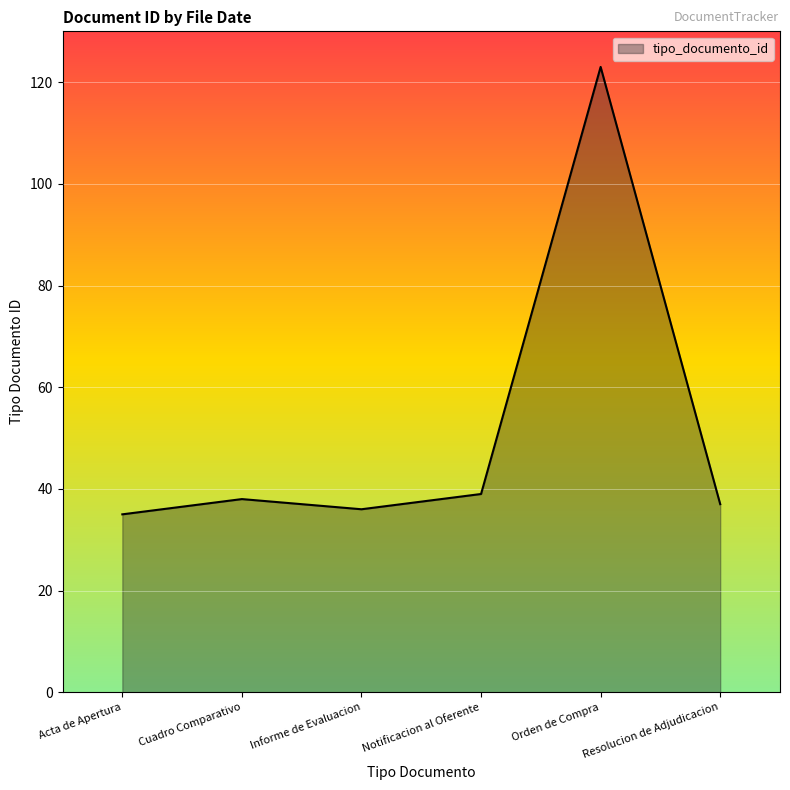

How many series are shown in this chart?

1